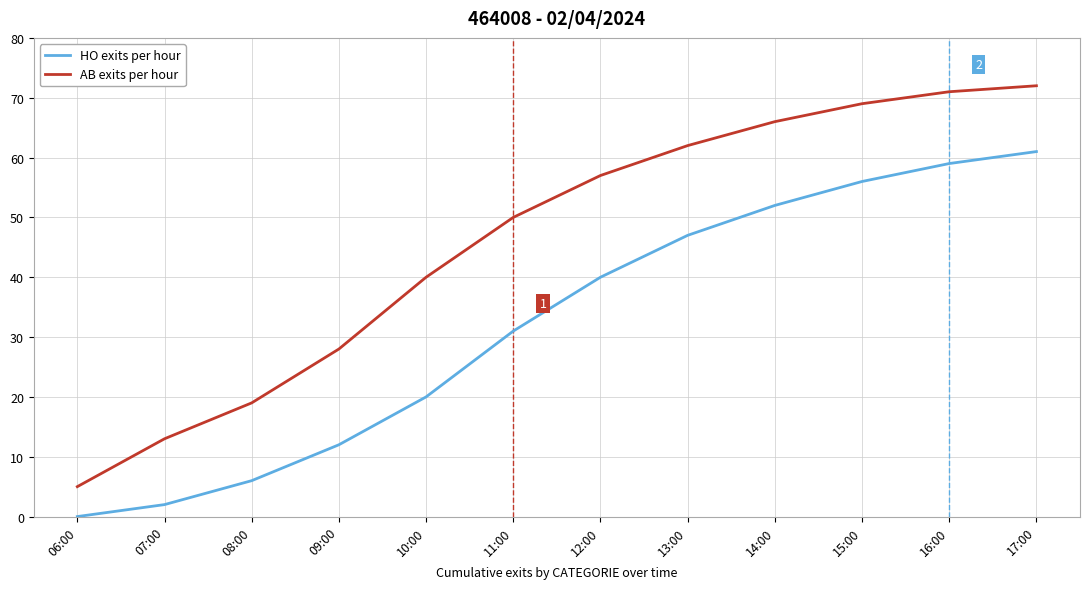

Rank the series by their maximum value, from highest to lowest.

AB exits per hour, HO exits per hour